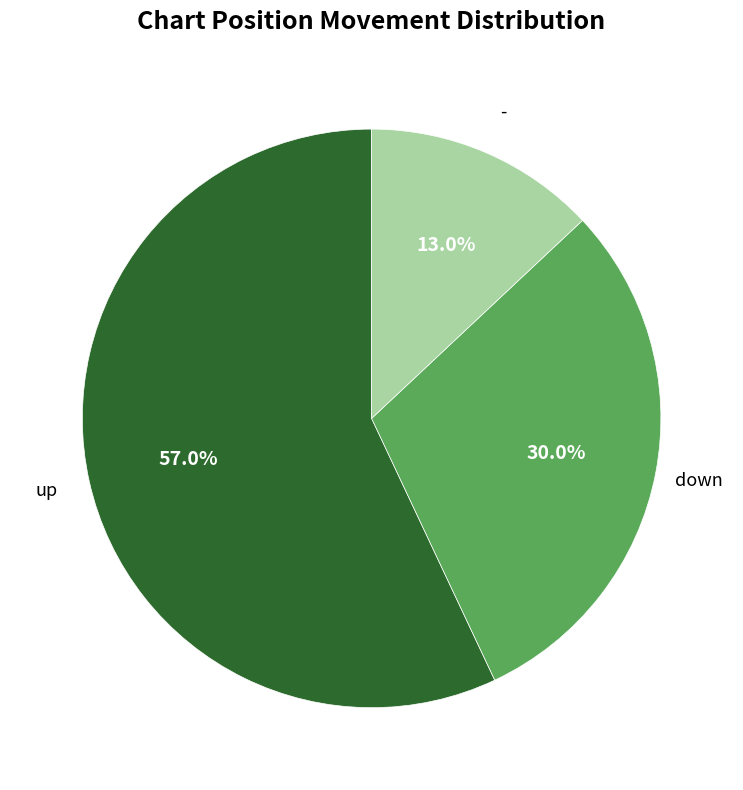

Is there a majority slice in this chart?

Yes